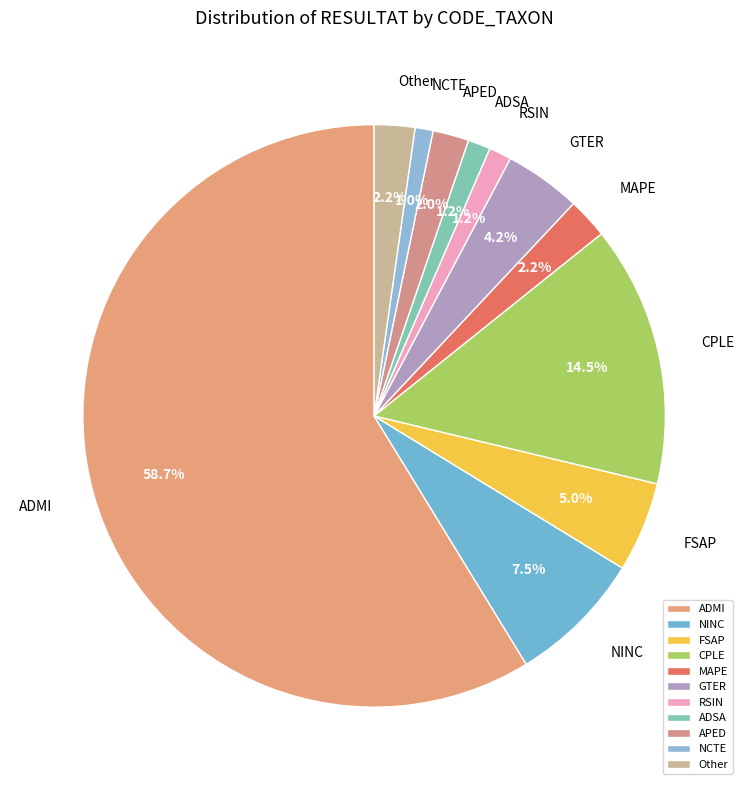

What is the largest slice in the pie chart?

ADMI